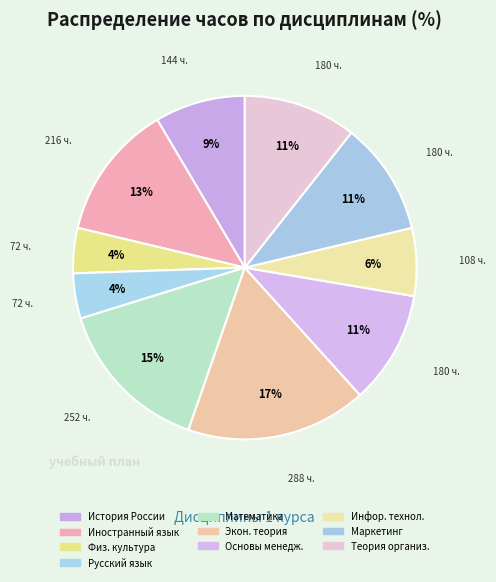

Count the number of slices in the pie.

10